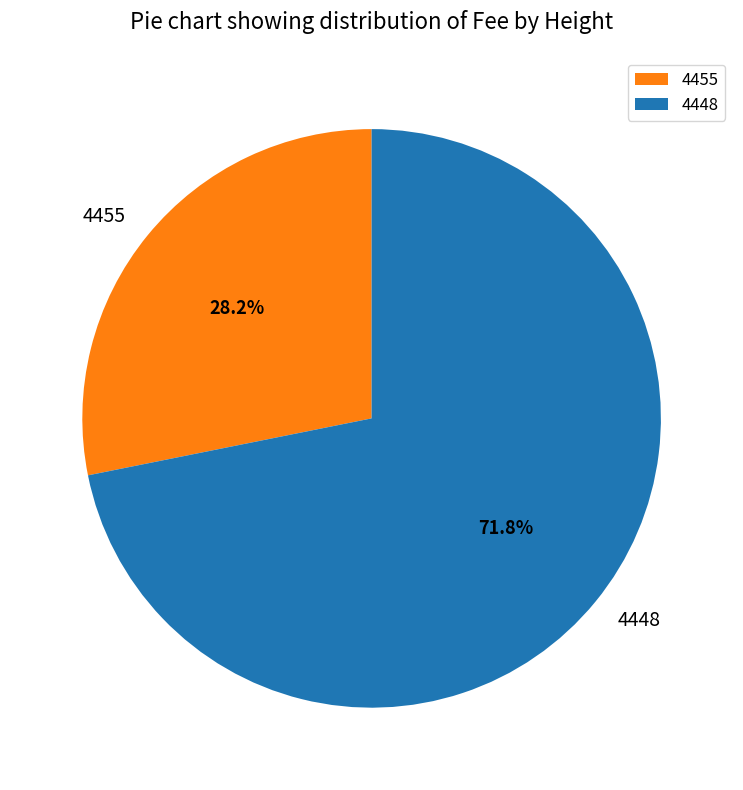

Rank the categories by value from lowest to highest.

4455, 4448